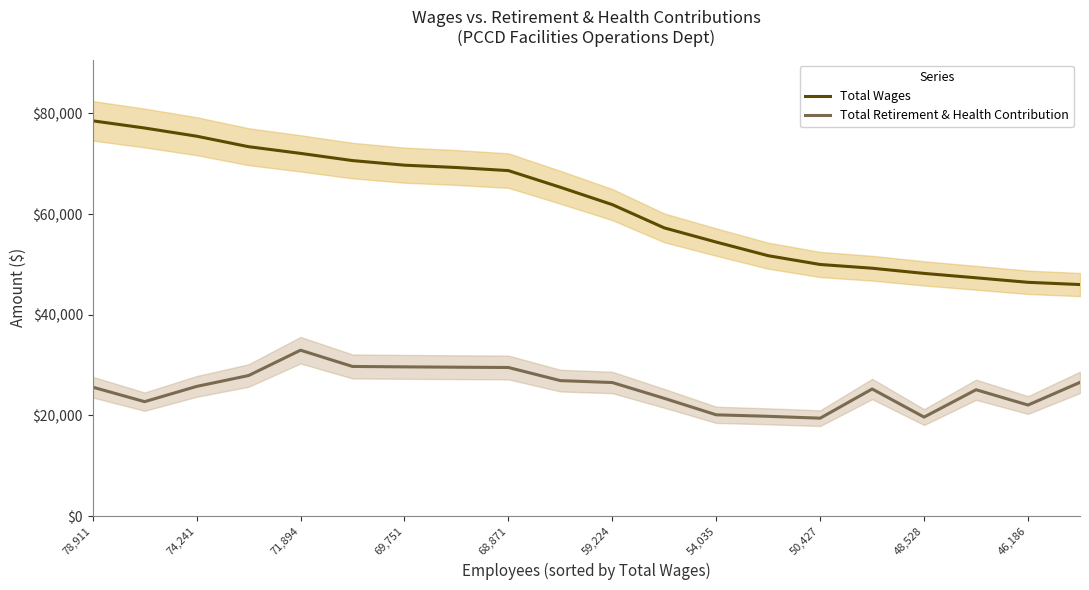

True or false: Total Retirement & Health Contribution and Total Wages intersect in this chart.

False